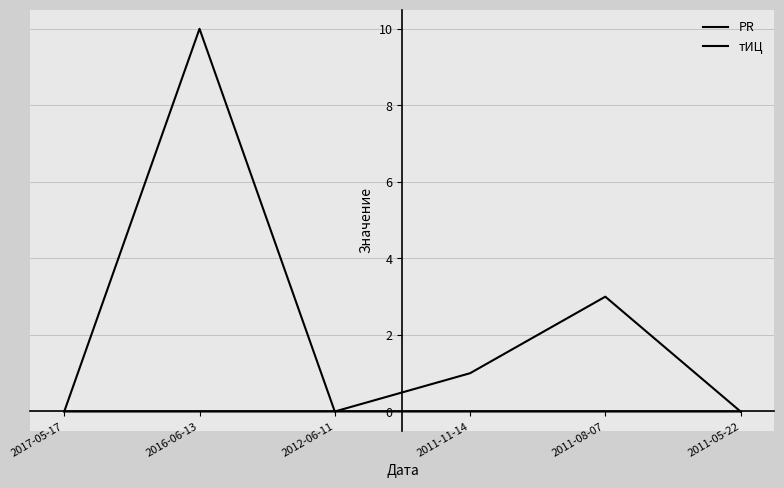

Is this an area chart (filled region under the line)?

No